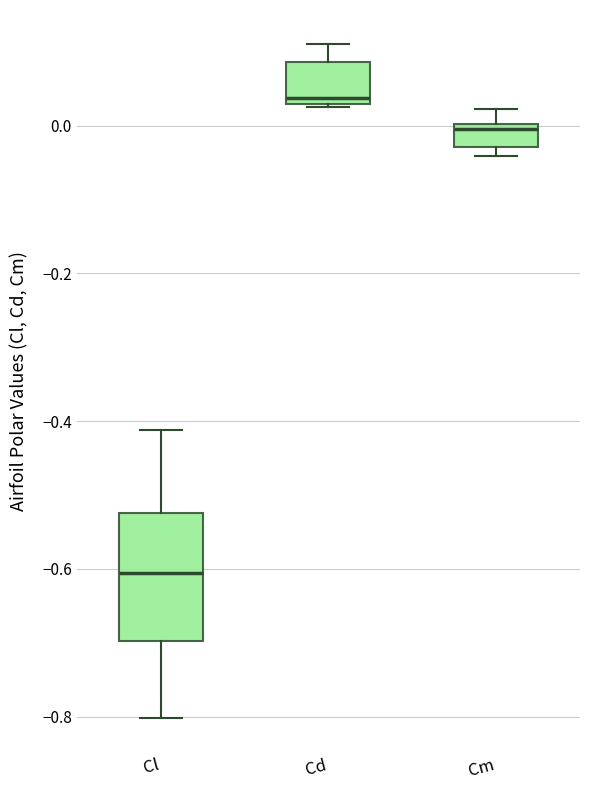

Reading left to right, read every box against the y-axis: the position of its median line, the range the box covers, and the ends of its whiskers. The values are not printed on the chart, so give them approximately, as read against the axis.

Cl: median -0.60, box -0.70 to -0.52, whiskers -0.80 to -0.42
Cd: median 0.04, box 0.02 to 0.08, whiskers 0.02 to 0.12
Cm: median 0.00 (just below the box's upper edge), box -0.02 to 0.00, whiskers -0.04 to 0.02